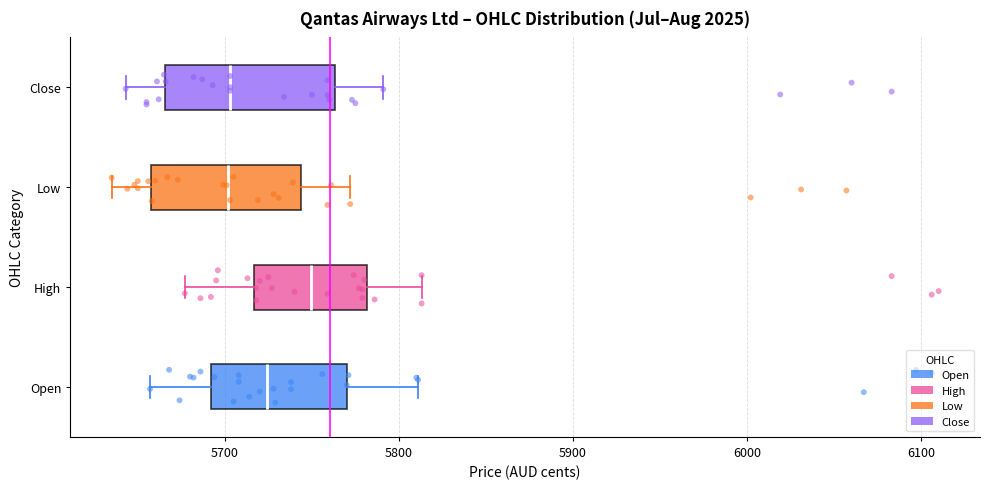

Reading bottom to top, transcribe this box plot: for each box, give where its median line is, the range the box spans, and where its two whiskers end, as read against the x-axis. The values are not printed on the chart, so give them approximately, as read against the axis.

Open: median 5720, box 5690 to 5770, whiskers 5660 to 5810
High: median 5750, box 5720 to 5780, whiskers 5680 to 5810
Low: median 5700, box 5660 to 5740, whiskers 5640 to 5770
Close: median 5700, box 5670 to 5760, whiskers 5640 to 5790